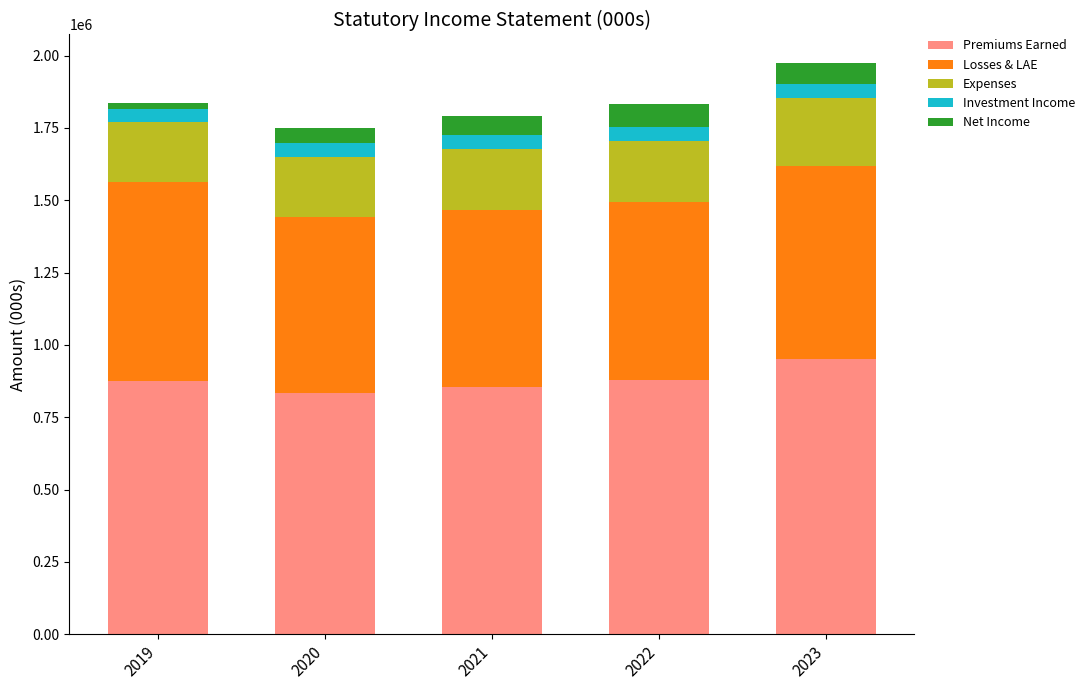

What is the minimum value for Premiums Earned?

834179.2